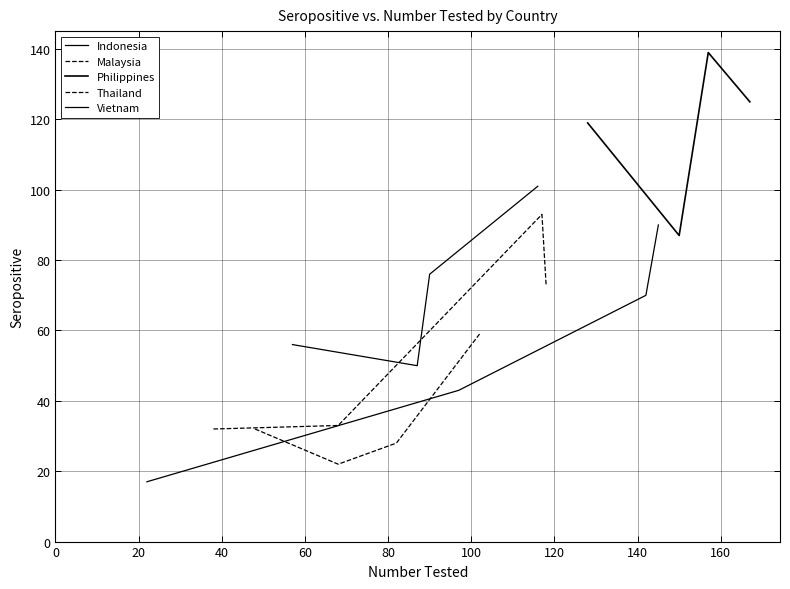

What is the value of the Malaysia point at the 4th from the left?

59